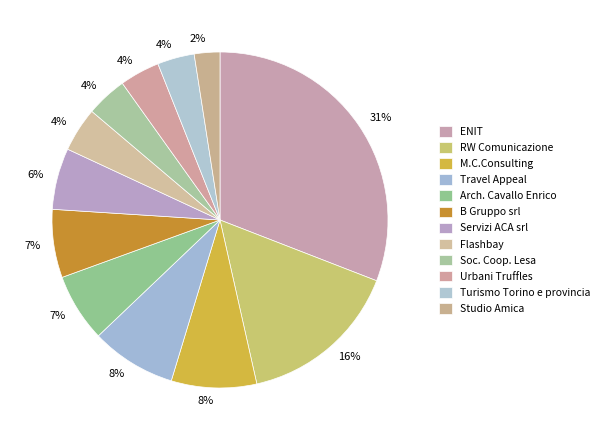

To the nearest percent, what percentage of the pie is Servizi ACA srl?

6%